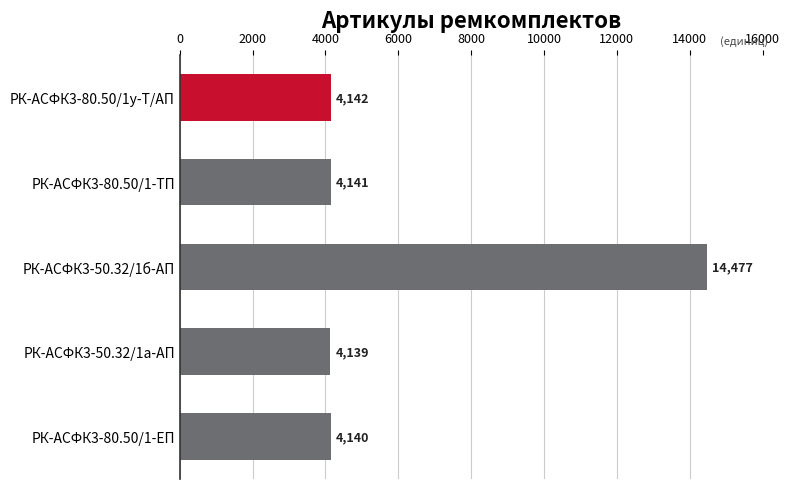

Rank the categories by value from lowest to highest.

РК-АСФК3-50.32/1а-АП, РК-АСФК3-80.50/1-ЕП, РК-АСФК3-80.50/1-ТП, РК-АСФК3-80.50/1у-Т/АП, РК-АСФК3-50.32/1б-АП